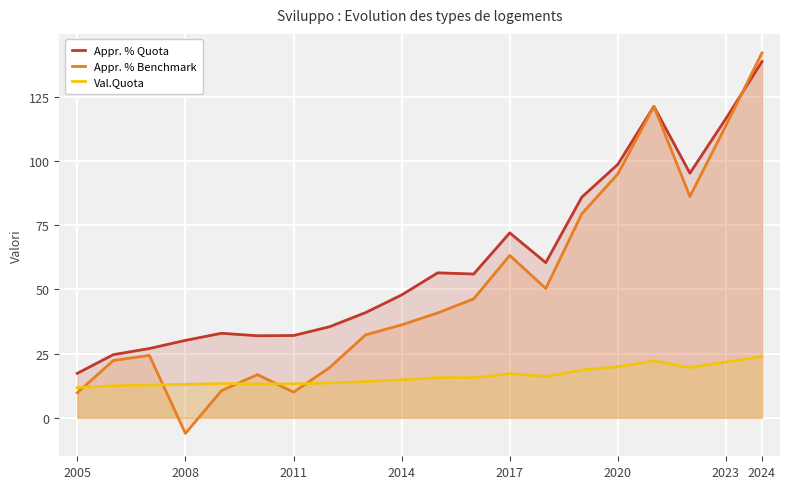

At which label is Appr. % Quota closest to 77?

2017